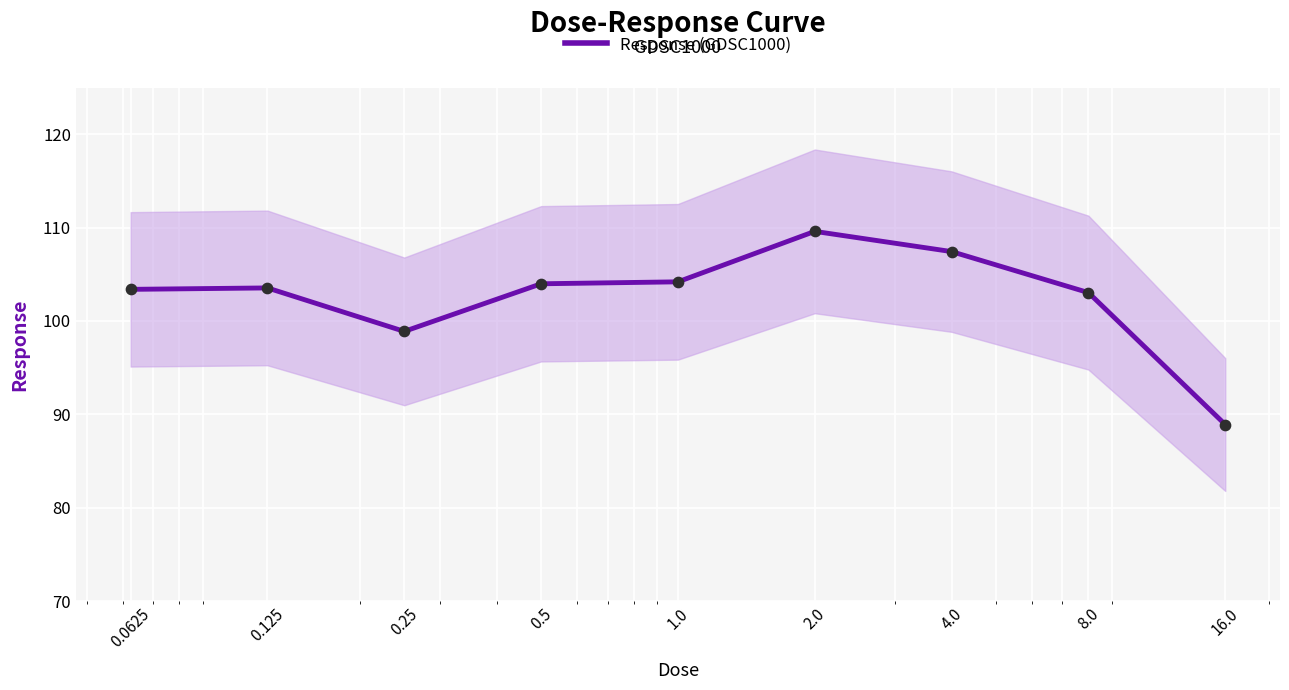

What is the ratio of the value at 4.0 to the value at 1.0?

1.0